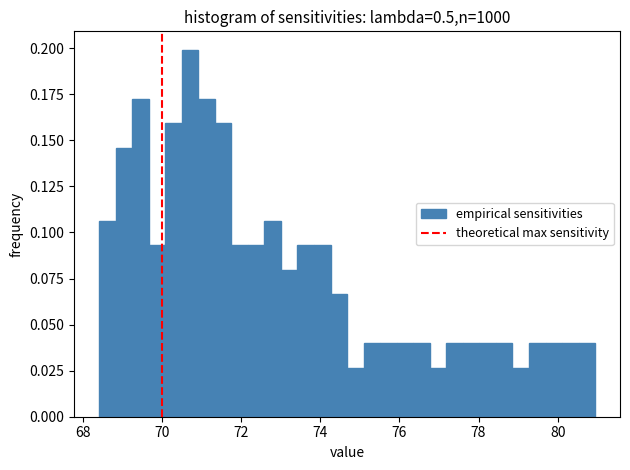

Read against the x-axis, roughly where is the centre of the tallest bar?

70.8